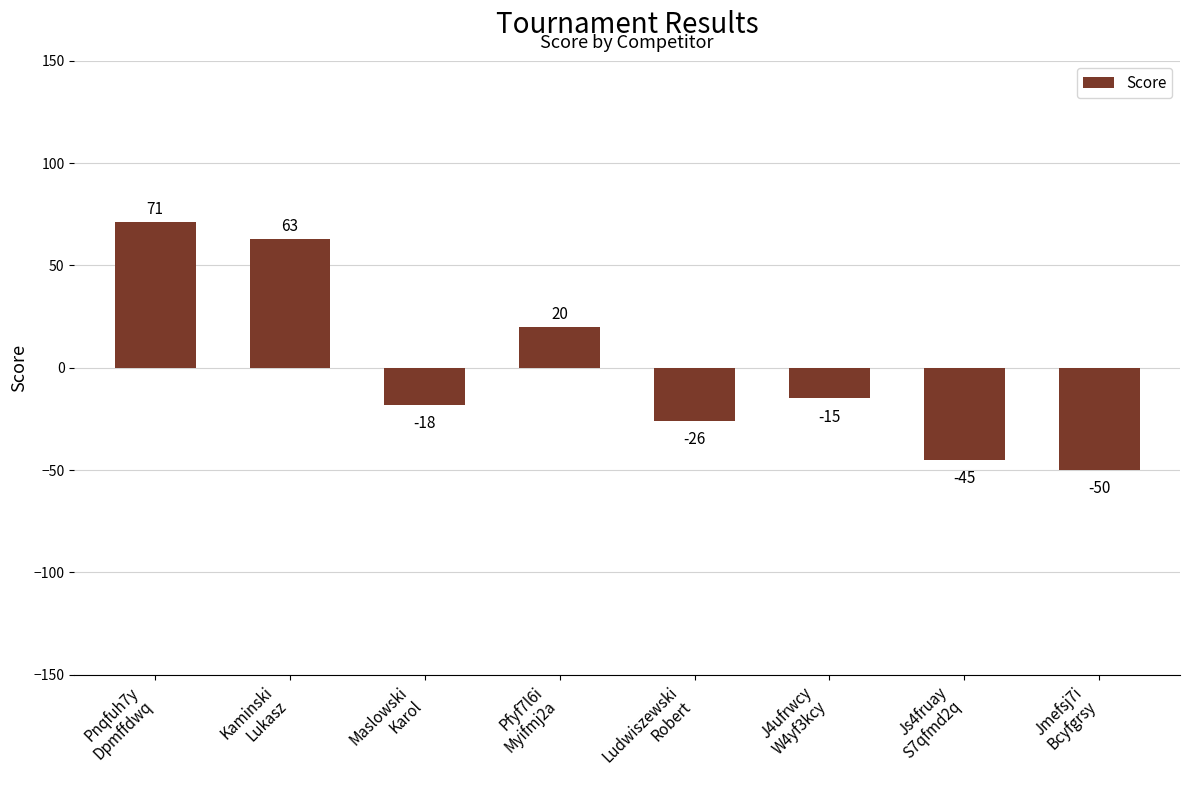

List the labels in order of value, smallest first.

Jmefsj7i
Bcyfgrsy, Js4fruay
S7qfmd2q, Ludwiszewski
Robert, Maslowski
Karol, J4ufrwcy
W4yf3kcy, Pfyf7l6i
Myifmj2a, Kaminski
Lukasz, Pnqfuh7y
Dpmffdwq